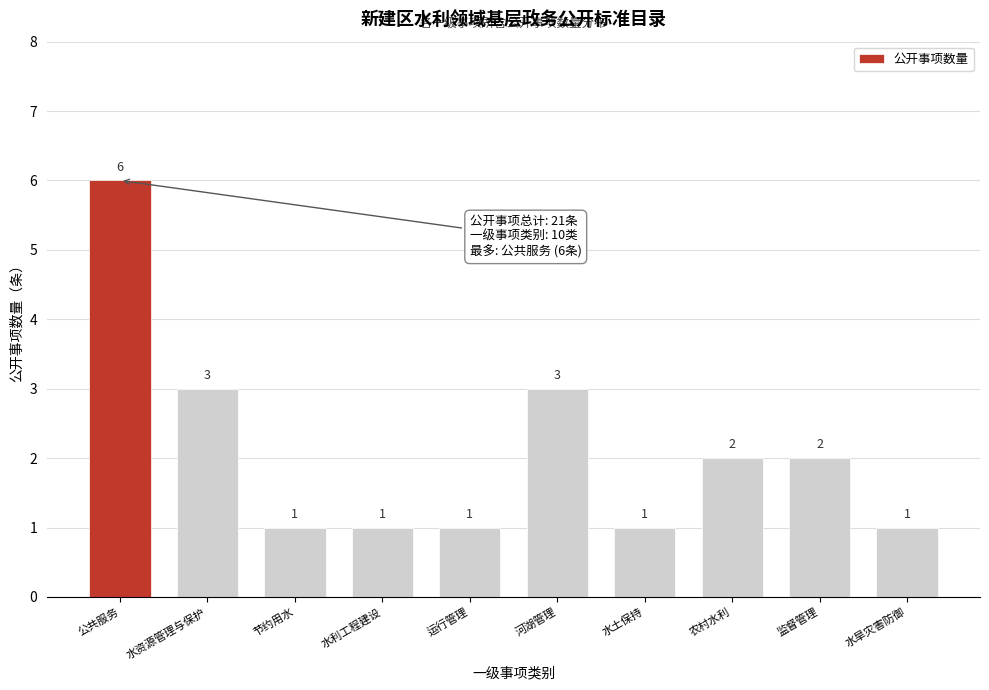

Reading right to left, transcribe all the data shown in this chart.

1	2	2	1	3	1	1	1	3	6